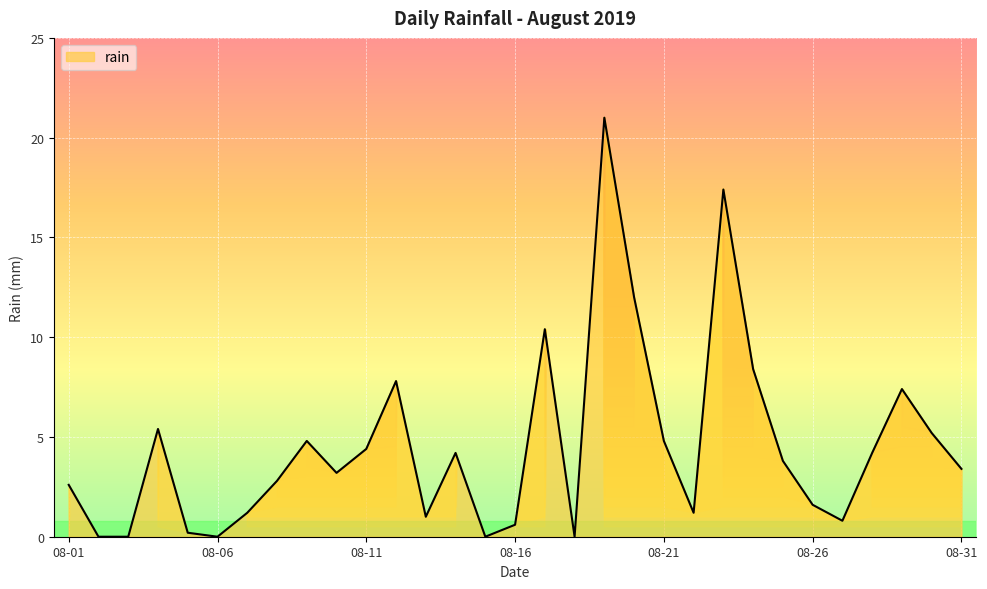

Is it true that rain equals 4.8 at 08-21?

True